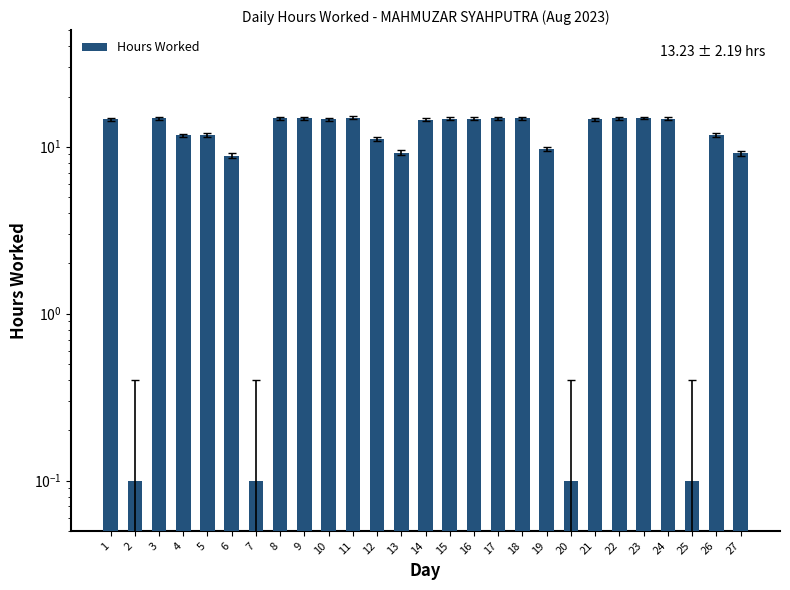

Reading left to right, what are all the values shown in this chart?

1=14.7	2=0.1	3=14.8	4=11.7	5=11.8	6=8.8	7=0.1	8=14.8	9=14.8	10=14.6	11=14.9	12=11.1	13=9.2	14=14.5	15=14.7	16=14.8	17=14.8	18=14.8	19=9.7	20=0.1	21=14.6	22=14.8	23=14.9	24=14.7	25=0.1	26=11.8	27=9.1